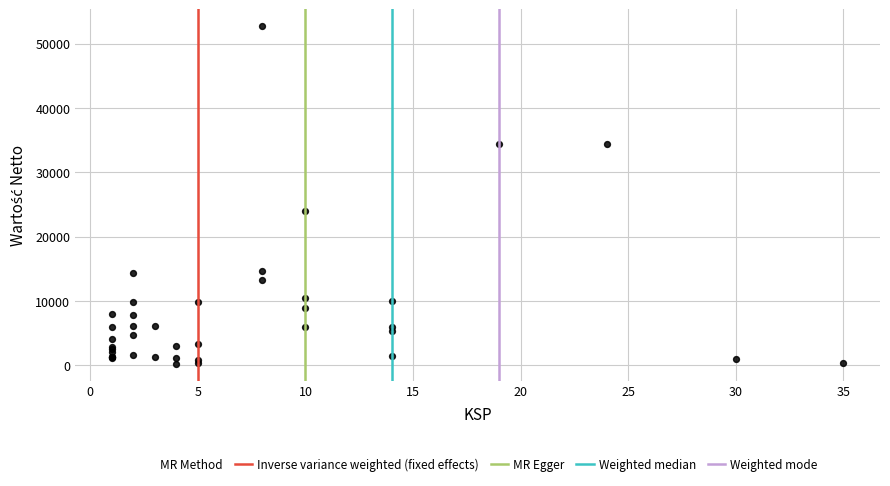

What Y value in the scatter plot is closest to 26469?

23985.0